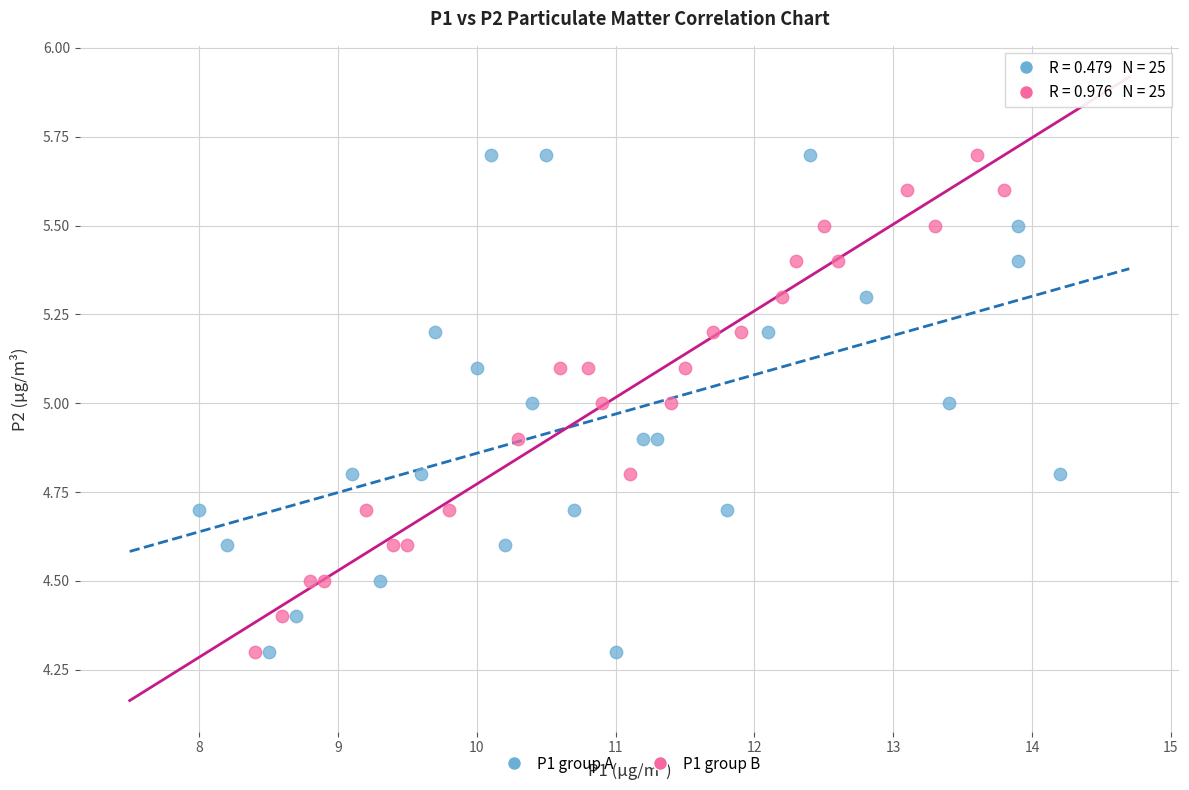

What are all the series names shown in the legend?

P1 group A, P1 group B